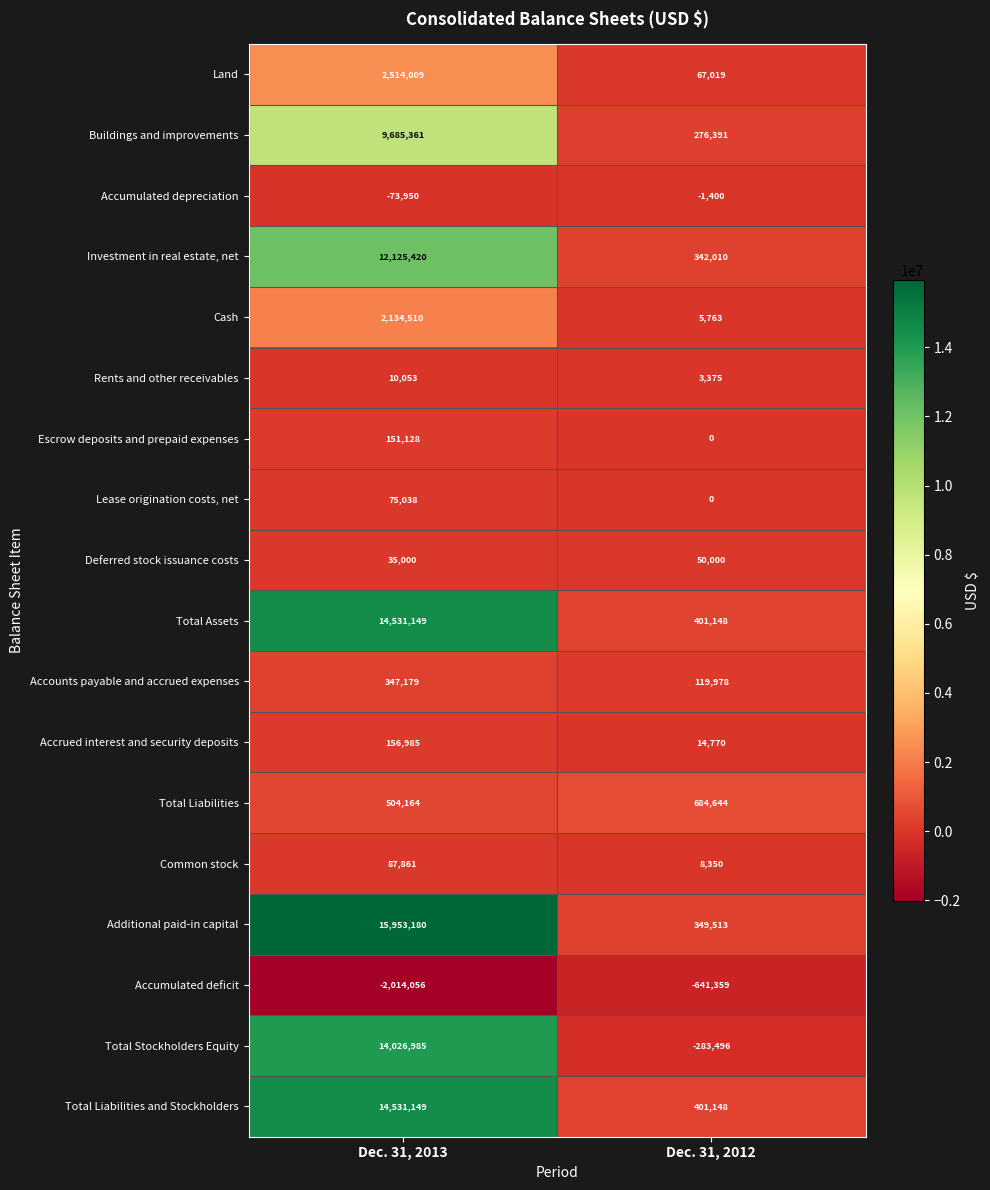

True or false: Additional paid-in capital has a value of 349513 at Dec. 31, 2012.

True